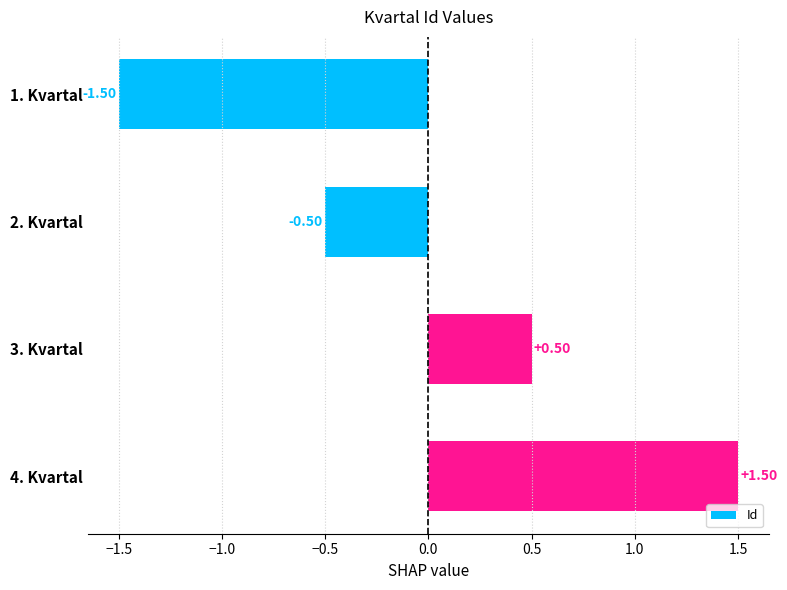

What is the sum of the values at 3. Kvartal and 1. Kvartal?

-1.0